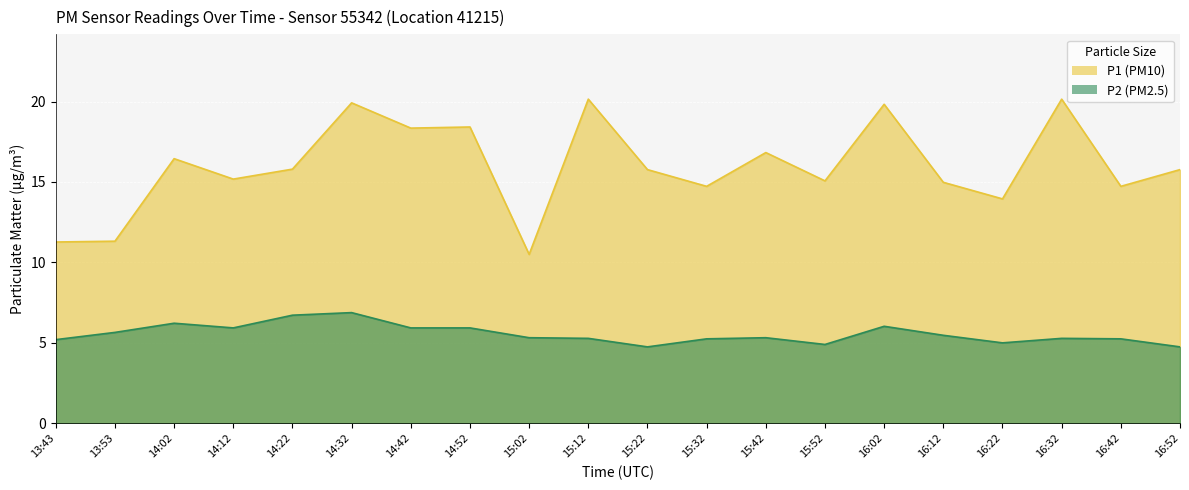

What is the total value across all series at 13:53?

17.0